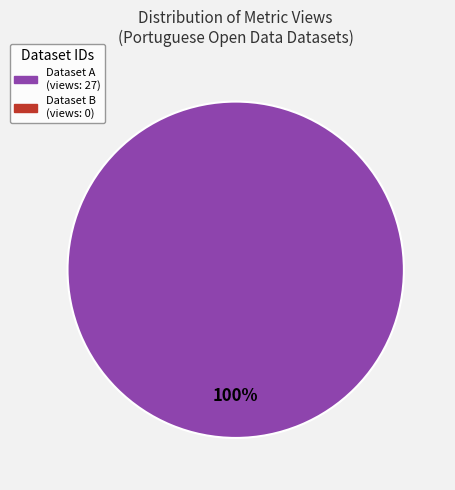

How many segments does this pie chart have?

1